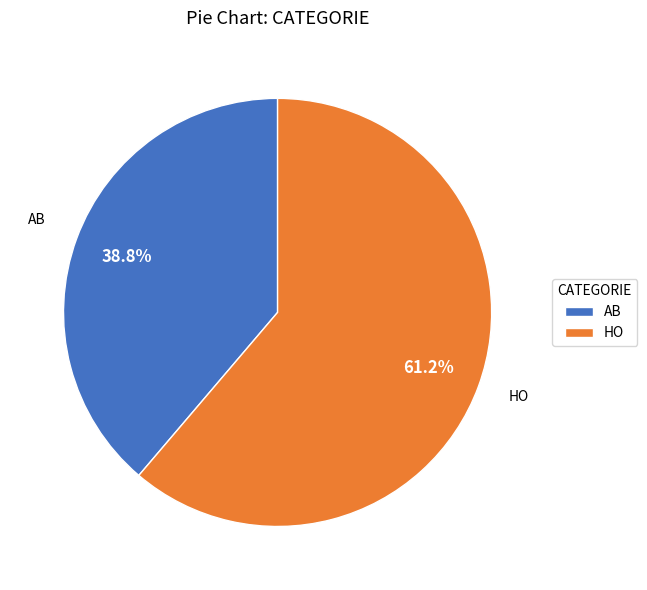

What is the smallest slice in the pie chart?

AB